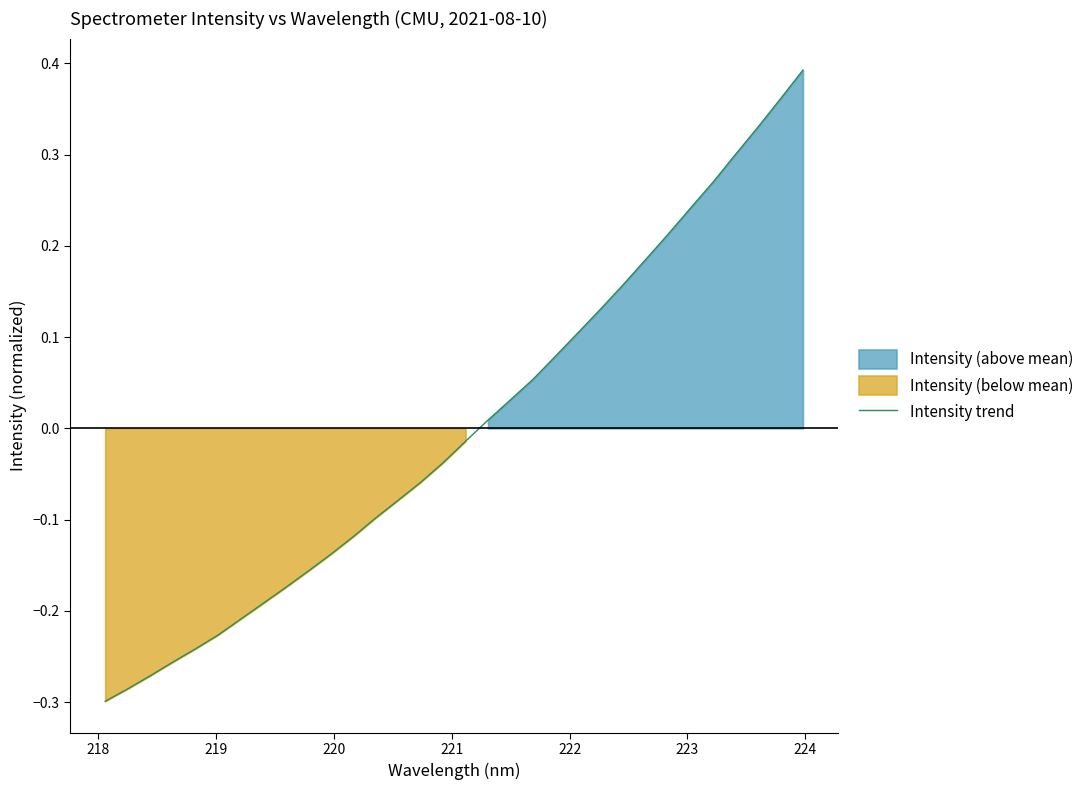

Reading left to right, list all the values displayed in this chart.

-0.3	-0.3	-0.3	-0.3	-0.2	-0.2	-0.2	-0.2	-0.2	-0.2	-0.1	-0.1	-0.1	-0.1	-0.1	-0.0	-0.0	0.0	0.0	0.1	0.1	0.1	0.1	0.2	0.2	0.2	0.2	0.3	0.3	0.3	0.4	0.4